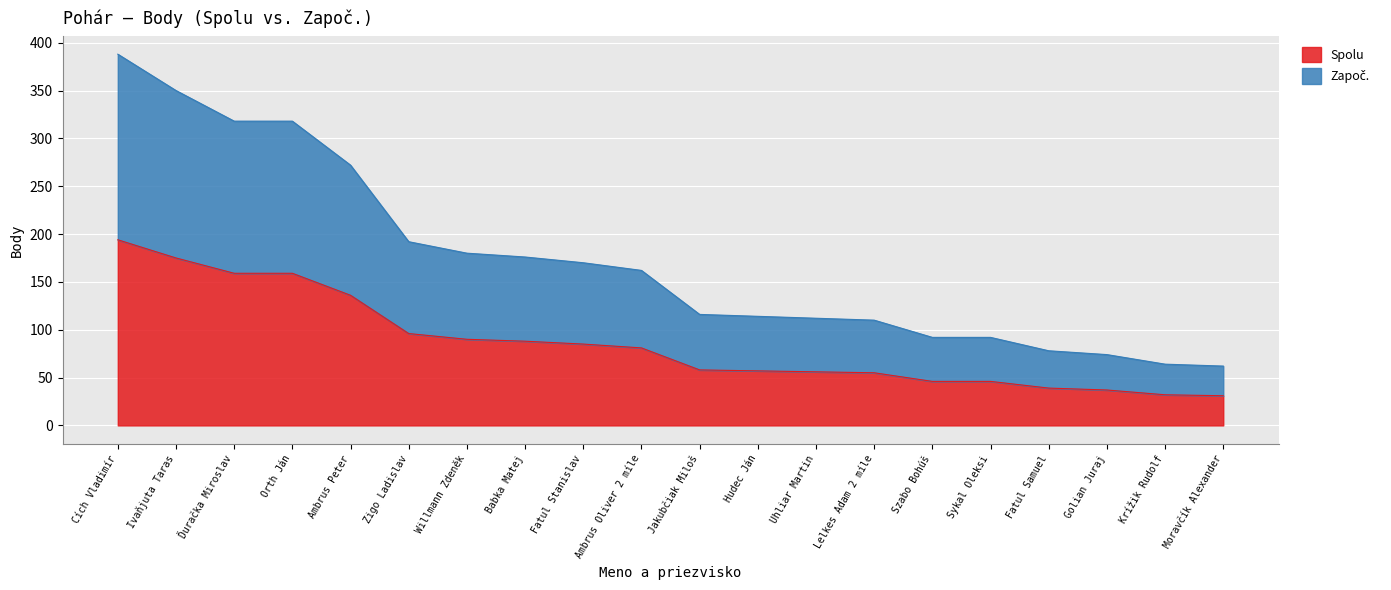

How many data points in Započ. are less than 162?

10